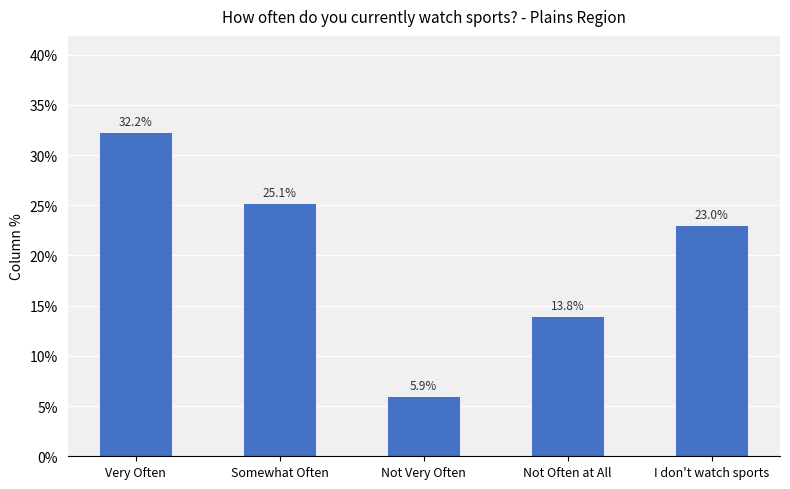

Between Somewhat Often and I don't watch sports, which is larger?

Somewhat Often